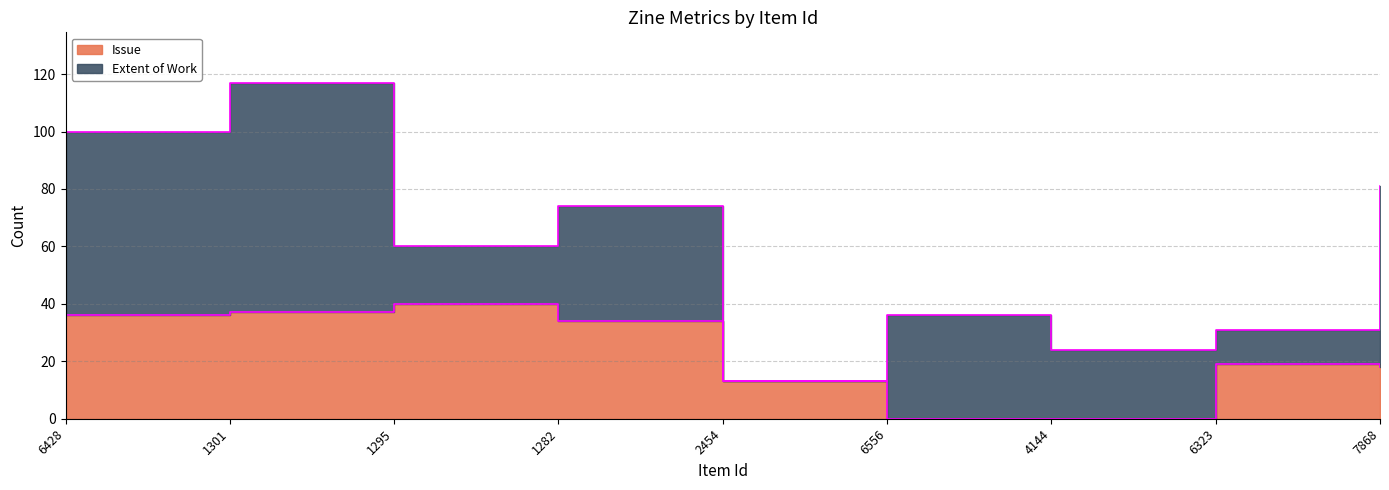

Where does the data first go above 19?

6428